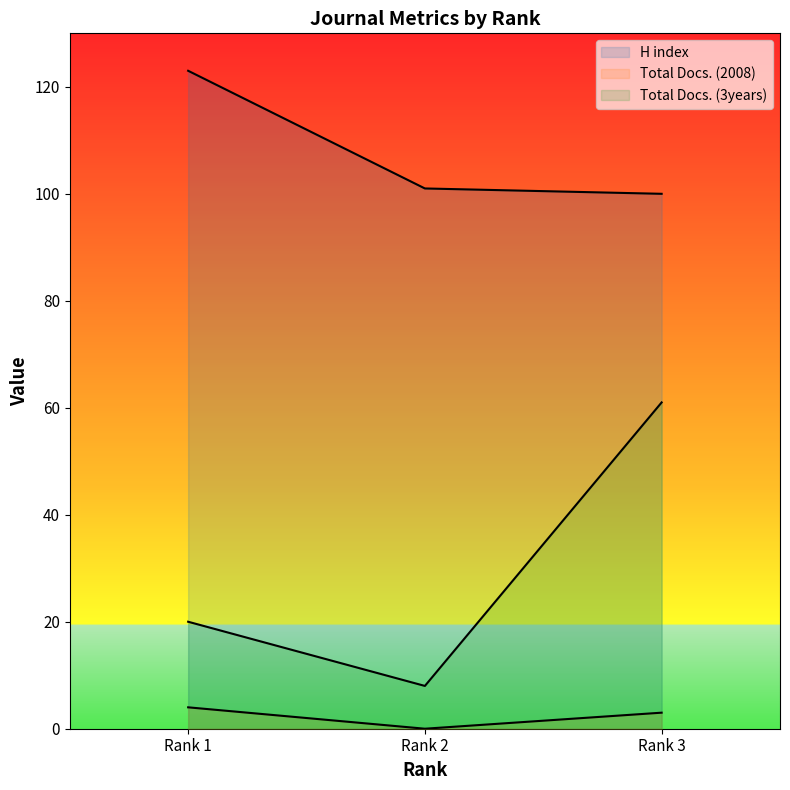

Where is Total Docs. (3years) nearest to the value 34?

Rank 1